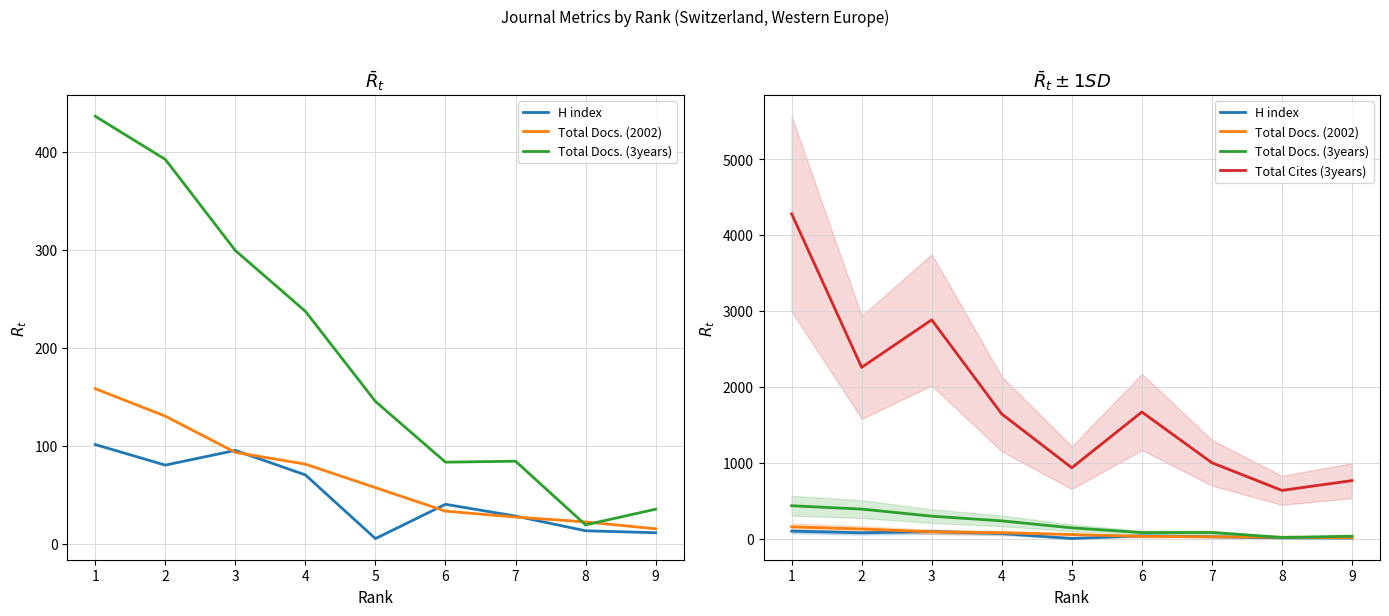

At which category does Total Cites (3years) reach its first local peak?

3